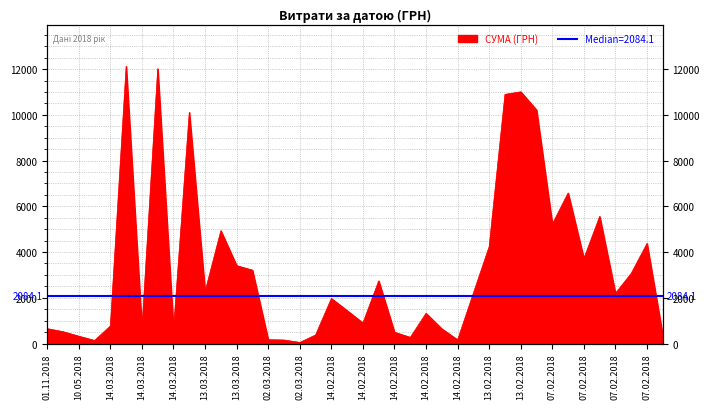

How many lines are shown in the chart?

1